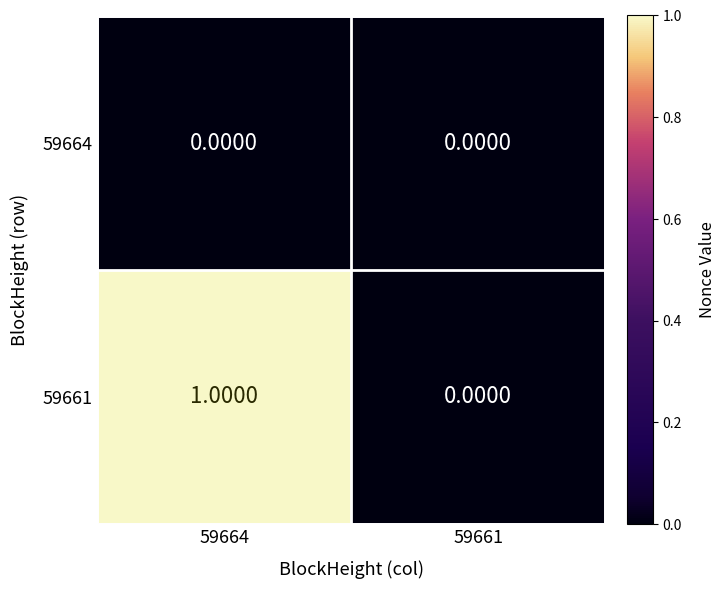

Rank the series by their average value, from lowest to highest.

59664, 59661